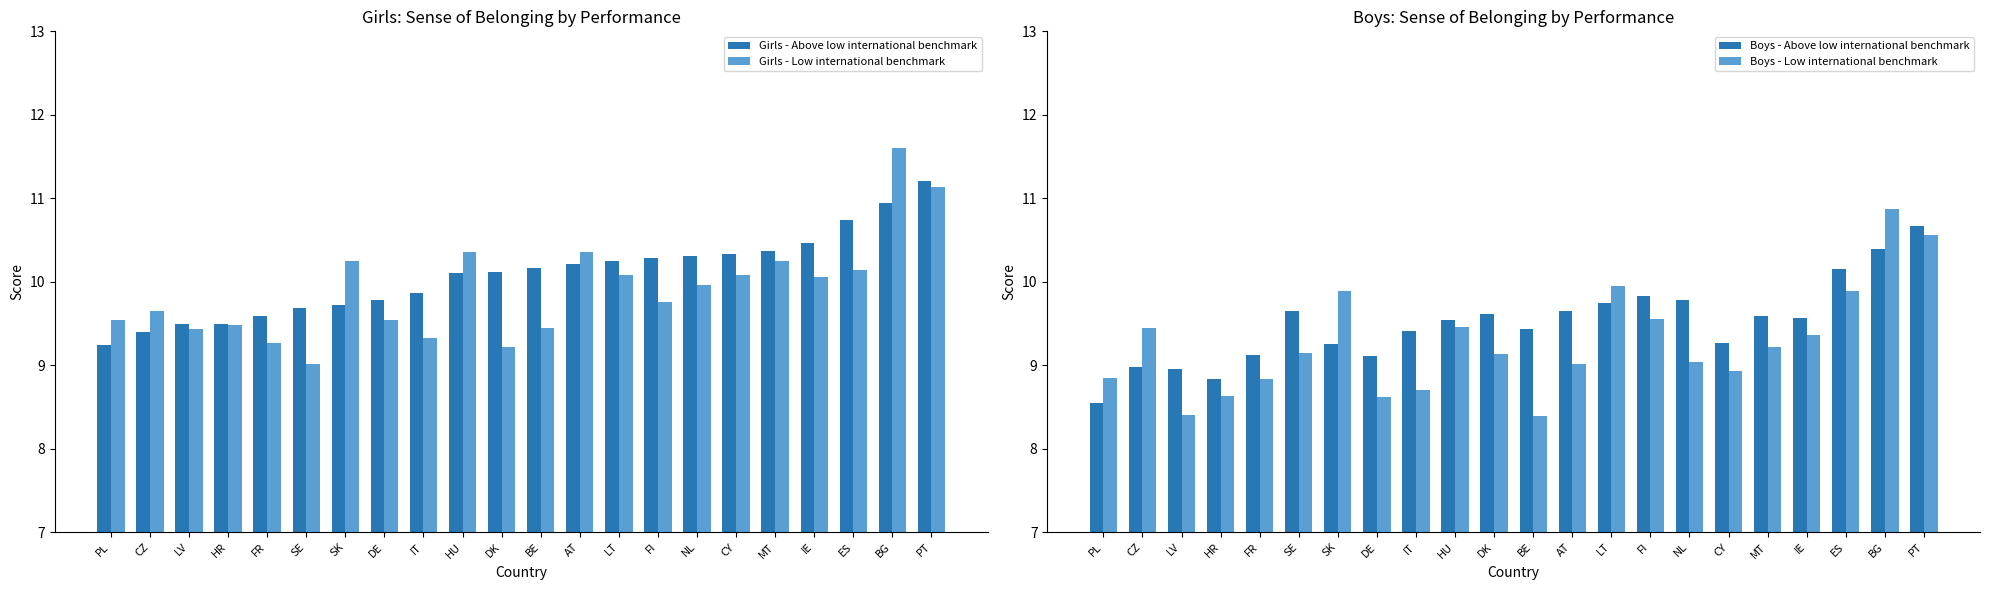

Between CZ and MT, which series saw the biggest shift?

Girls - Above low international benchmark